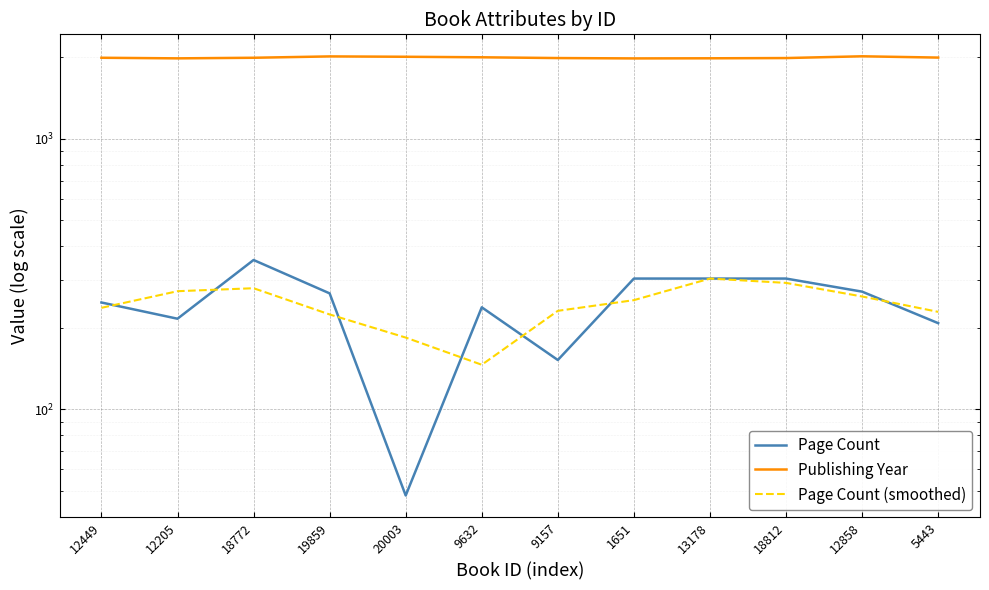

Which series has the widest spread of values?

Page Count